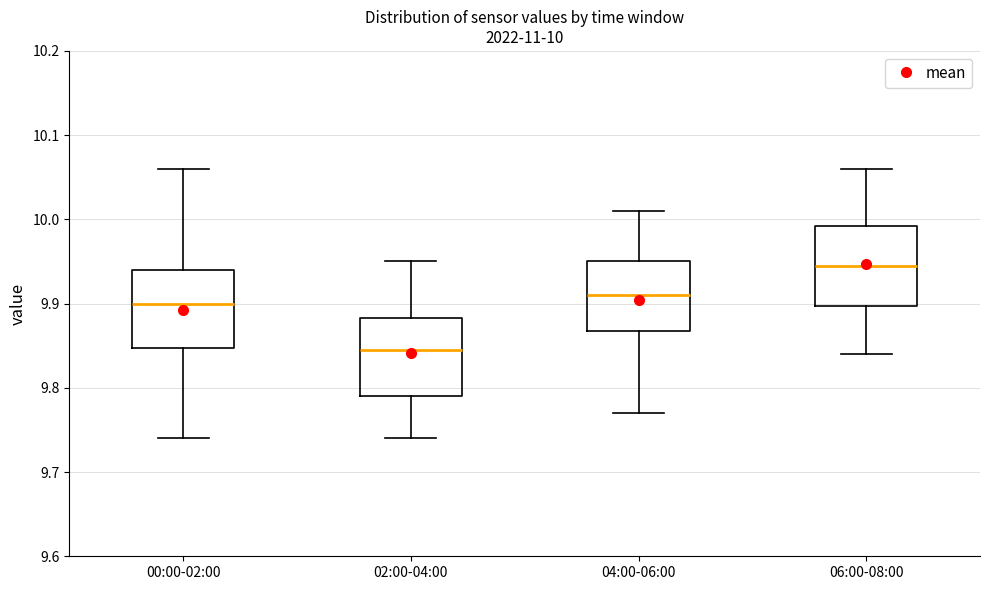

Which box has the highest median line?

06:00-08:00